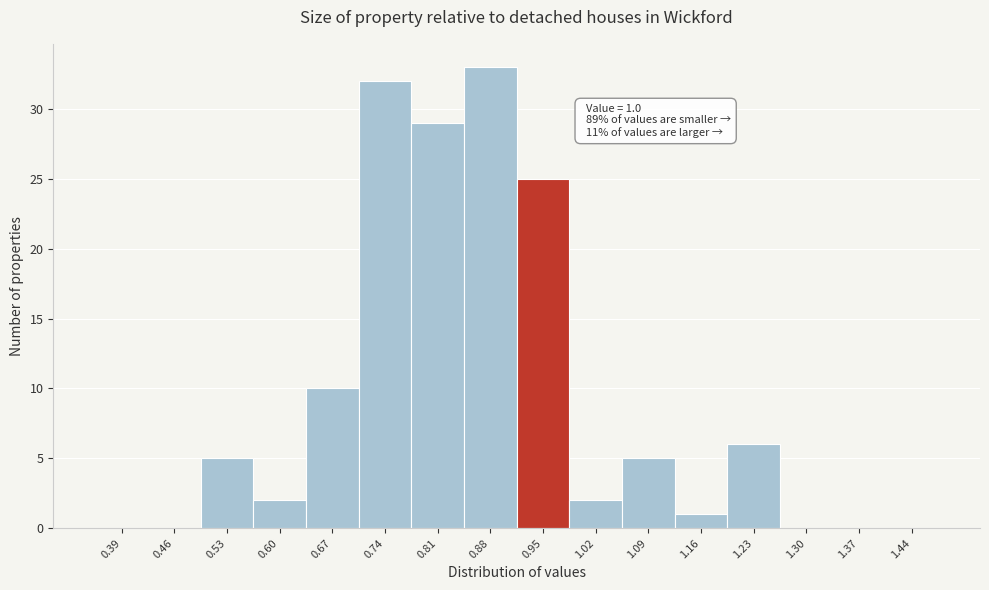

Reading left to right, transcribe all the data shown in this chart.

0.39=0	0.46=0	0.53=5	0.60=2	0.67=10	0.74=32	0.81=29	0.88=33	0.95=25	1.02=2	1.09=5	1.16=1	1.23=6	1.30=0	1.37=0	1.44=0